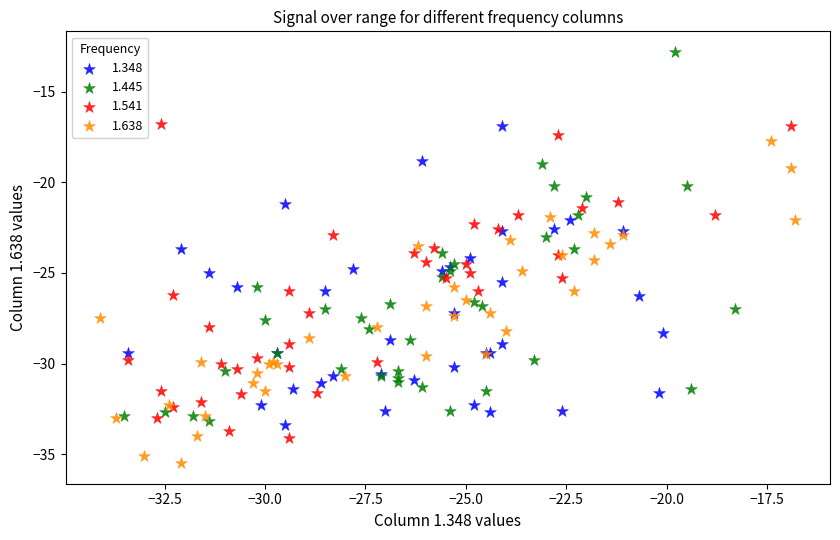

Which series has the widest spread of Y values?

1.445